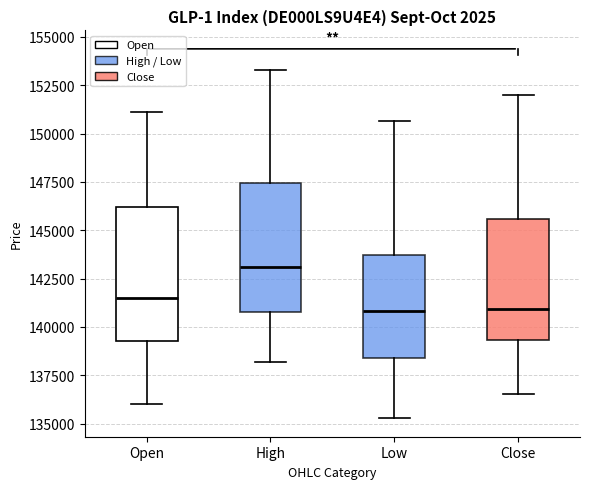

Where does the upper whisker of the box for Low end on the y-axis? The values are not printed on the chart, so give them approximately, as read against the axis.

150500